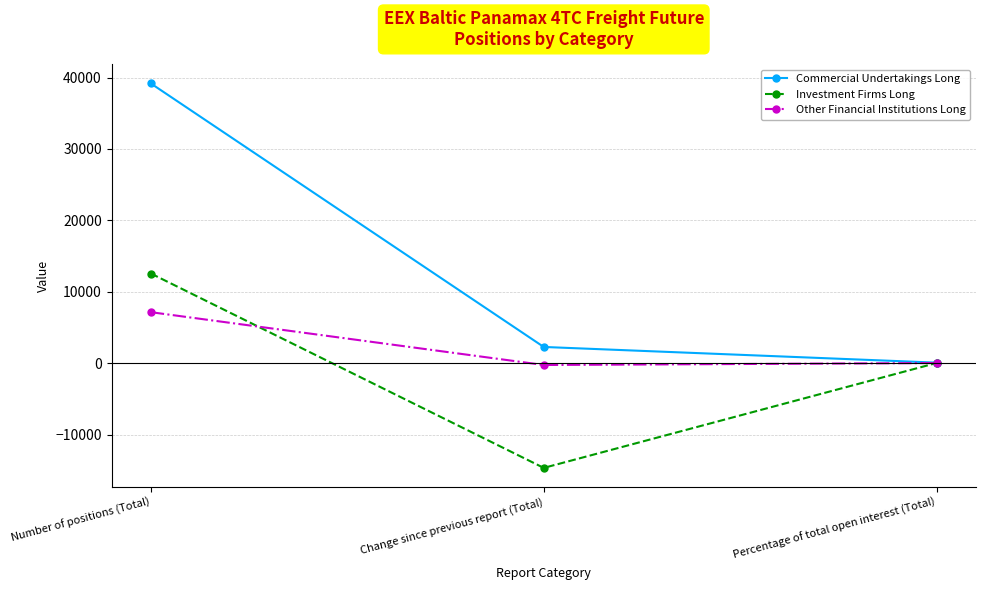

Which category has the highest value in the Investment Firms Long series?

Number of positions (Total)